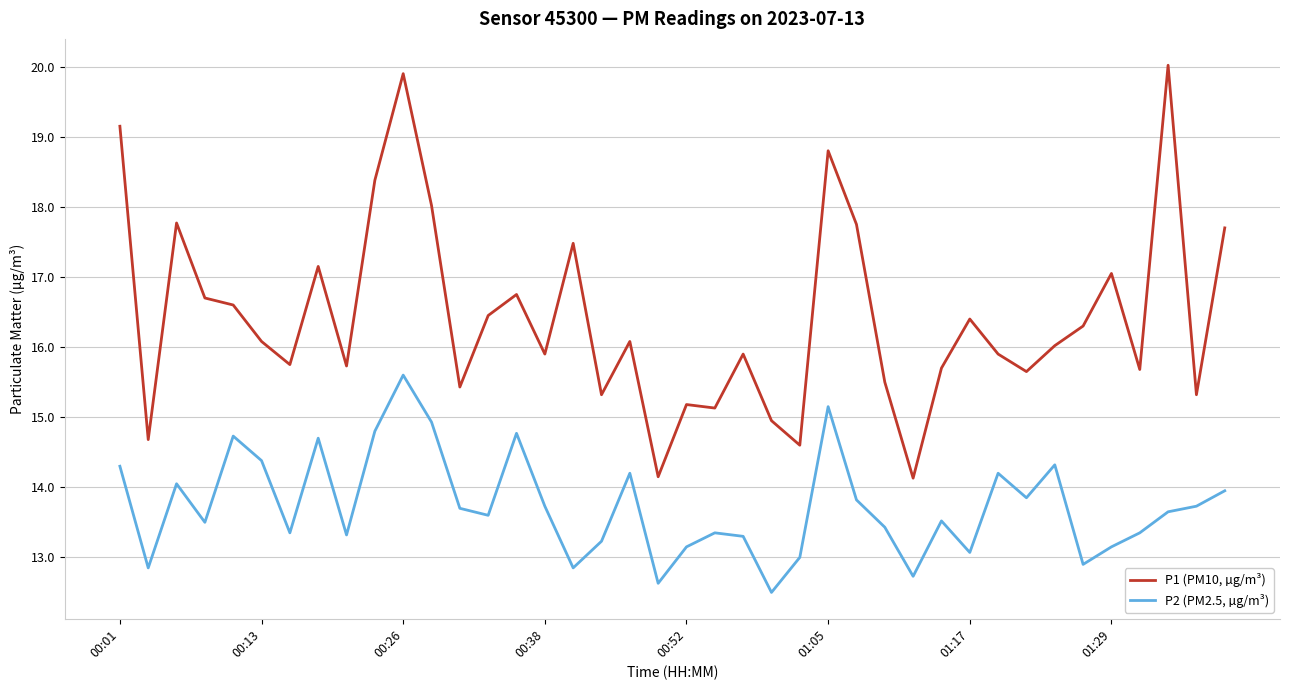

Which series has the largest total across all categories?

P1 (PM10, µg/m³)